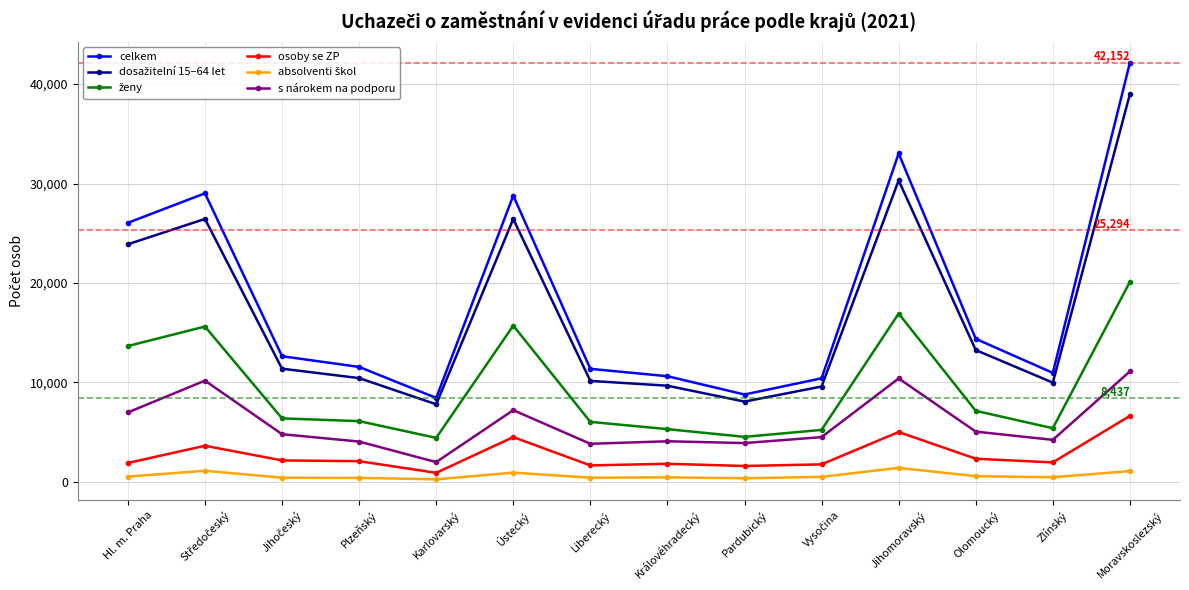

How many data points in s nárokem na podporu are less than 4791?

7